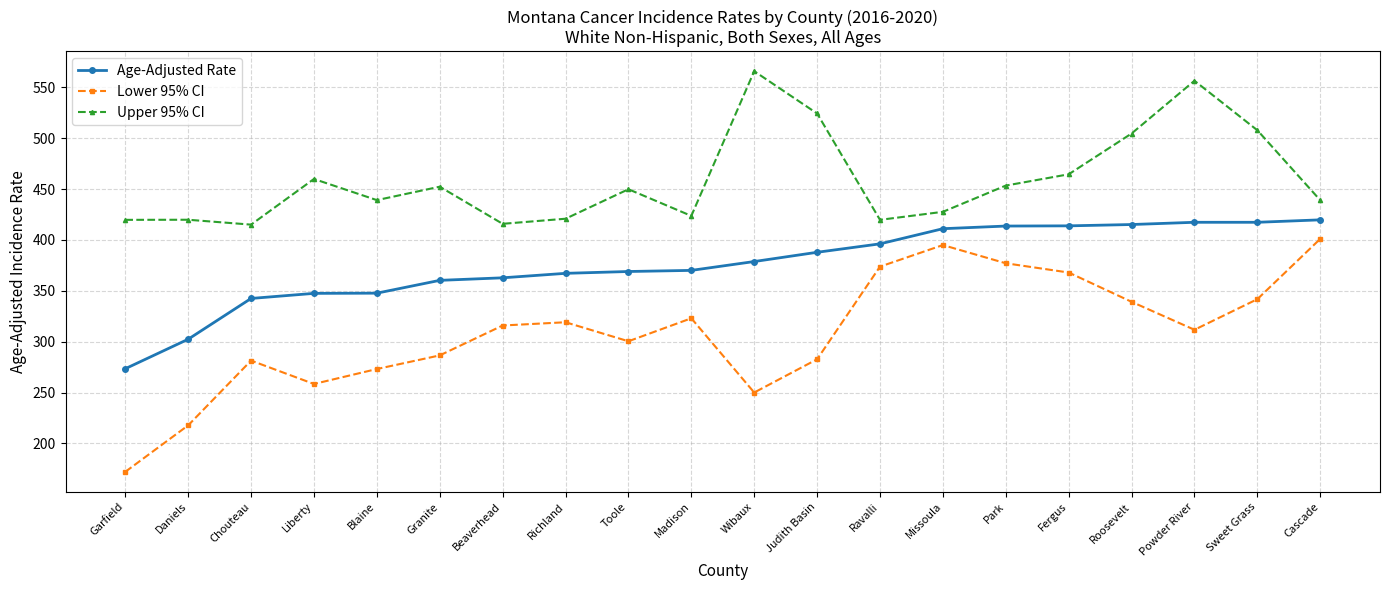

How many lines are shown in the chart?

3